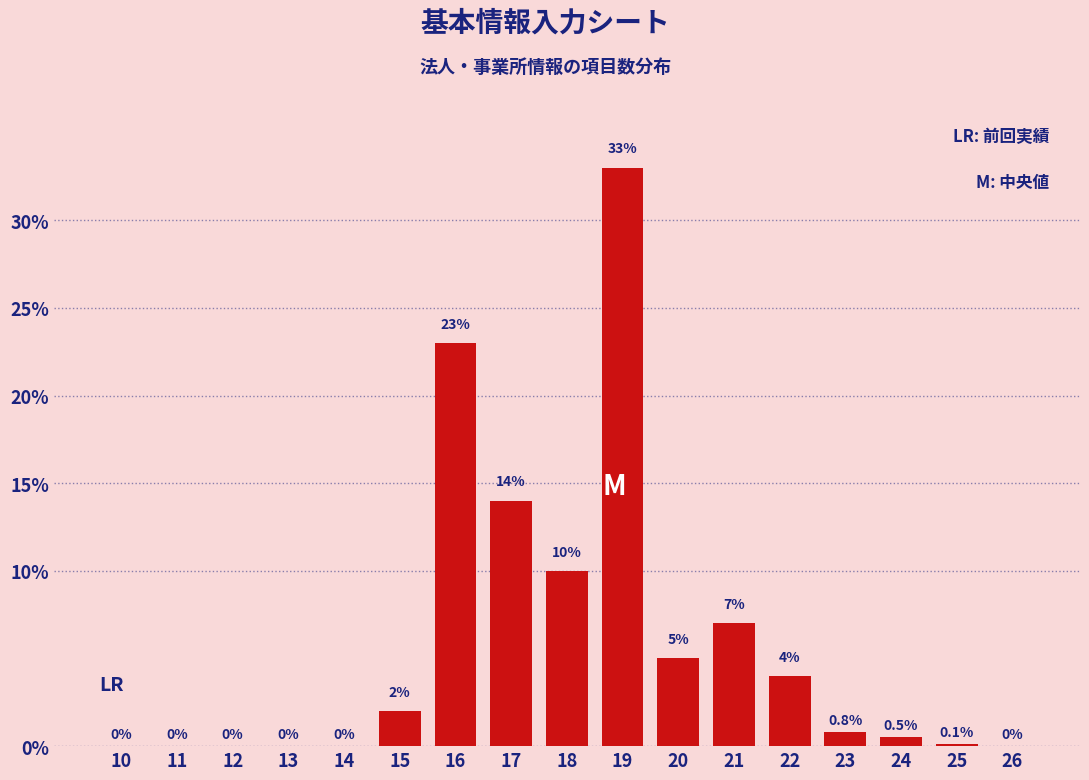

Reading left to right, what are all the values shown in this chart?

10=0.0	11=0.0	12=0.0	13=0.0	14=0.0	15=2.0	16=23.0	17=14.0	18=10.0	19=33.0	20=5.0	21=7.0	22=4.0	23=0.8	24=0.5	25=0.1	26=0.0